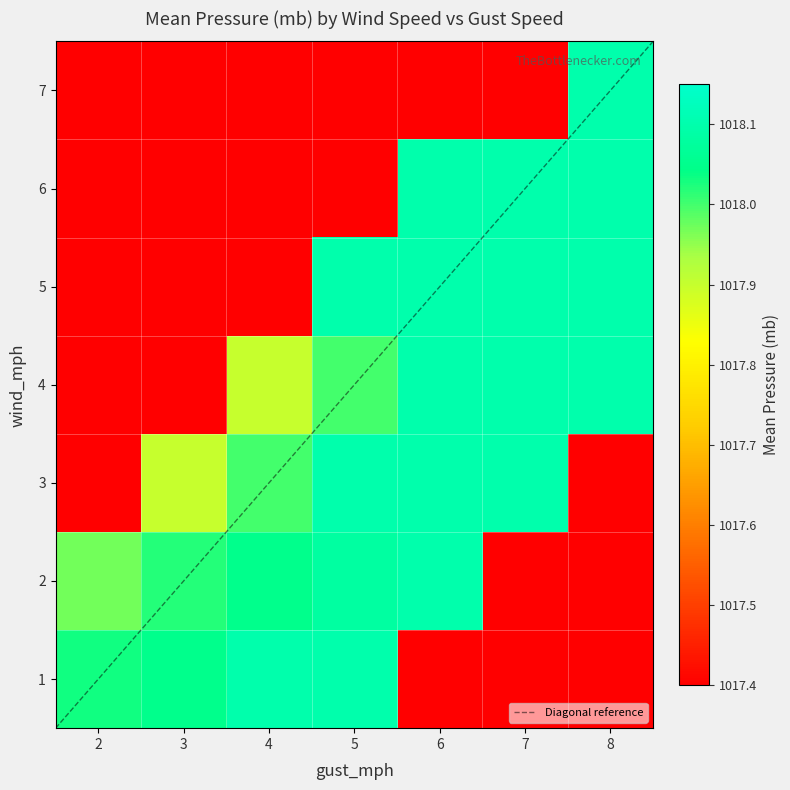

Count the number of categories in the chart.

7